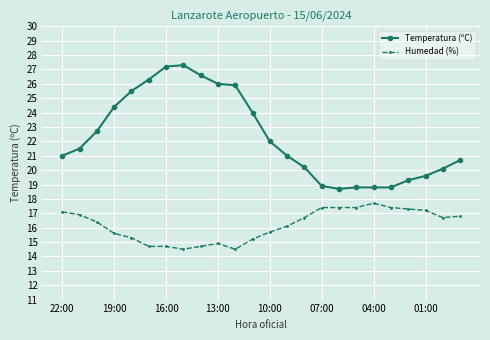

List the series in order of their overall mean, lowest first.

Humedad (%), Temperatura (ºC)